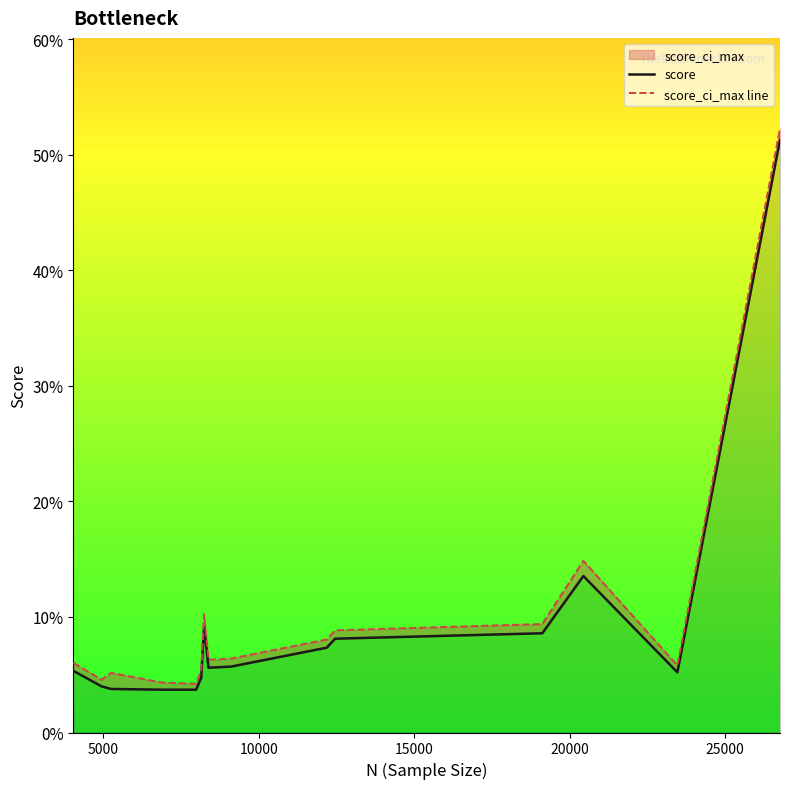

What is the total value across all series at 20000?

0.1